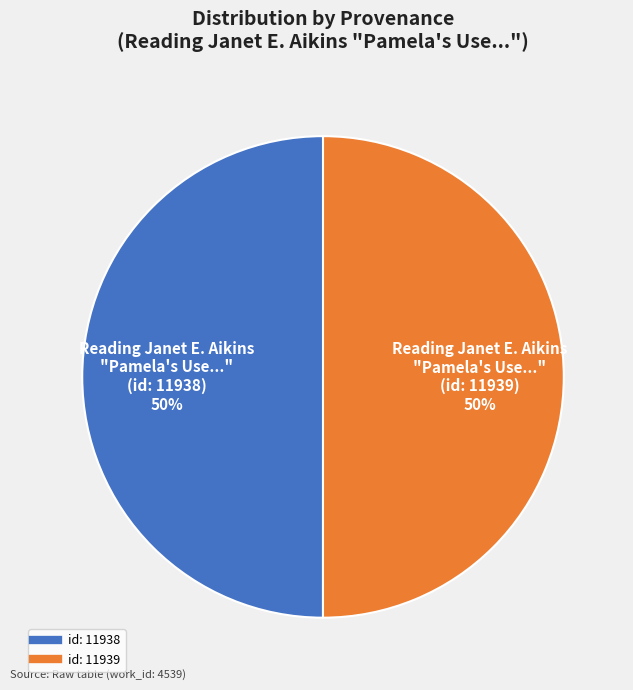

To the nearest percent, what is the average slice percentage?

50%